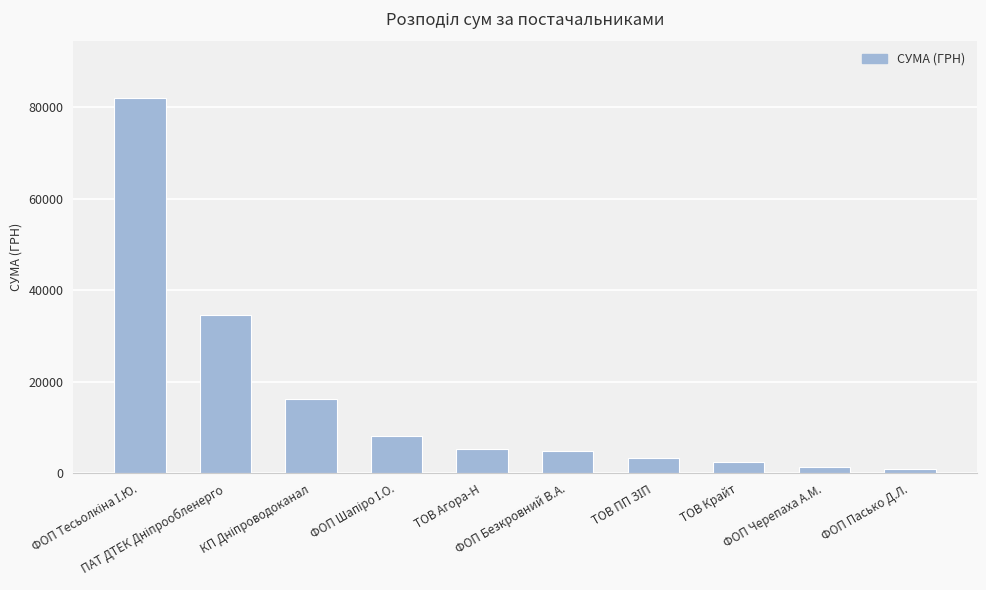

What is the difference between the second highest and second lowest values?

33369.9